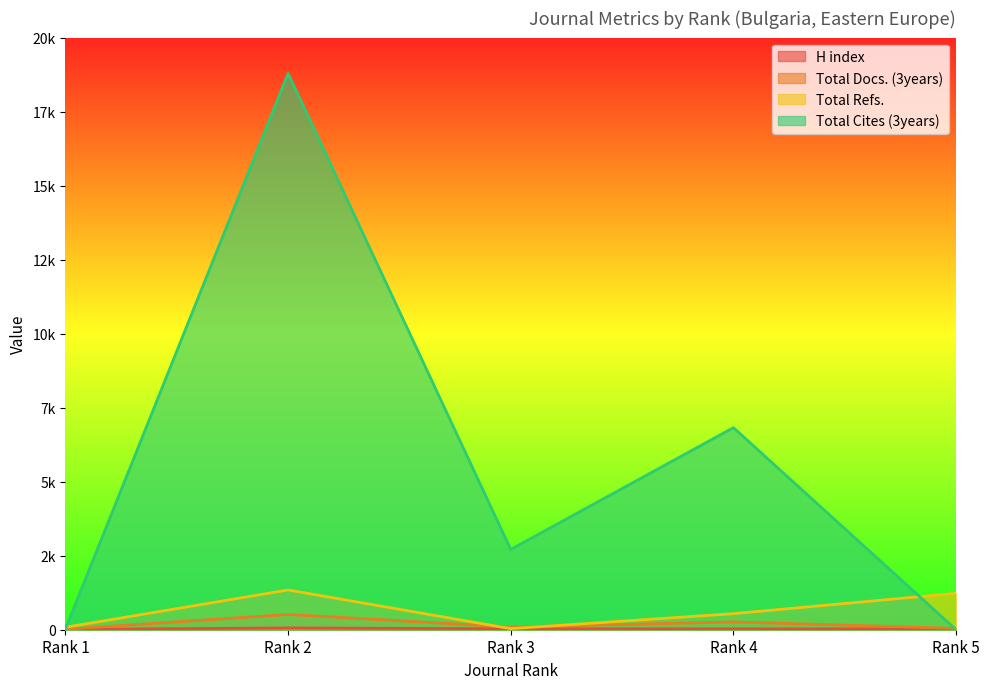

In Total Refs., how many points are lower than both neighbors (excluding endpoints)?

1